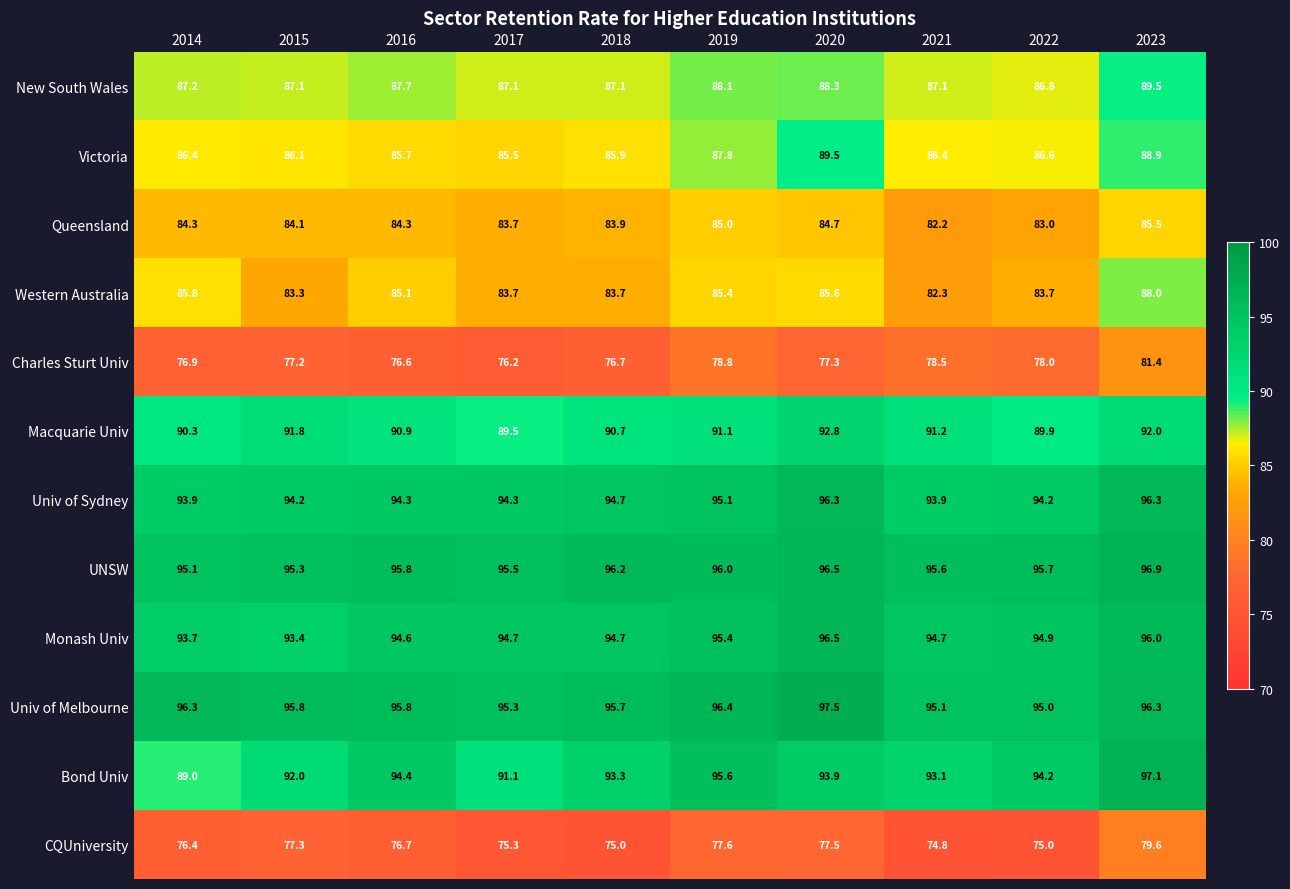

What value does the Macquarie Univ series have at 2022?

89.9